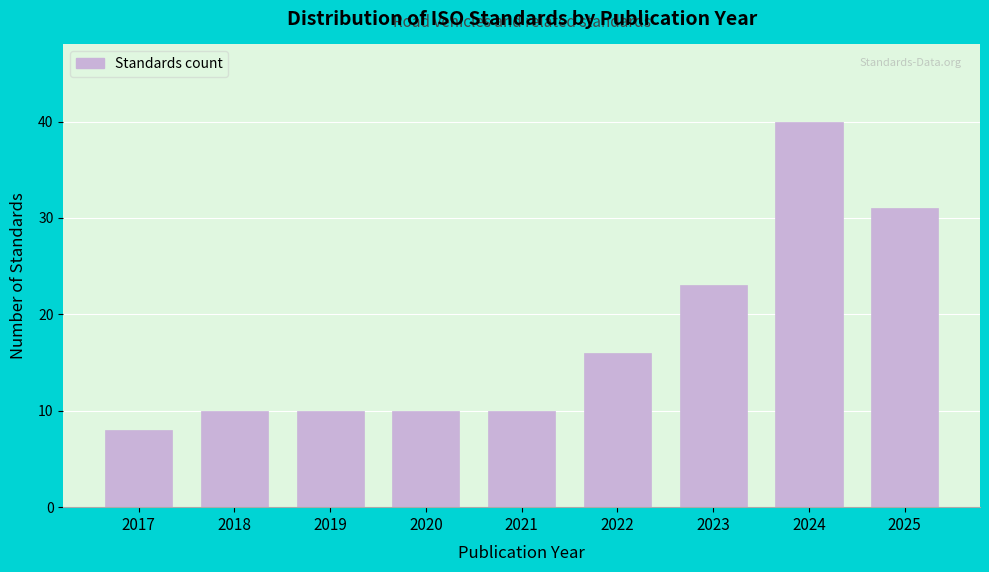

Reading left to right, list all the values displayed in this chart.

2017=8	2018=10	2019=10	2020=10	2021=10	2022=16	2023=23	2024=40	2025=31